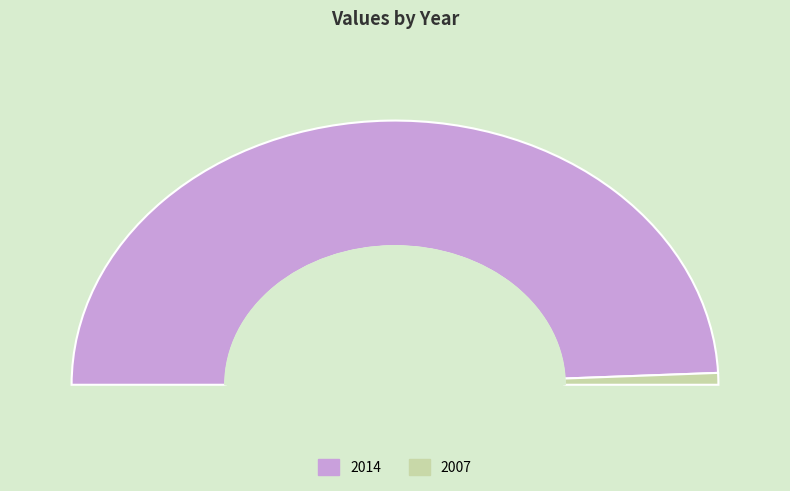

Which slice represents more than half of the pie?

2014